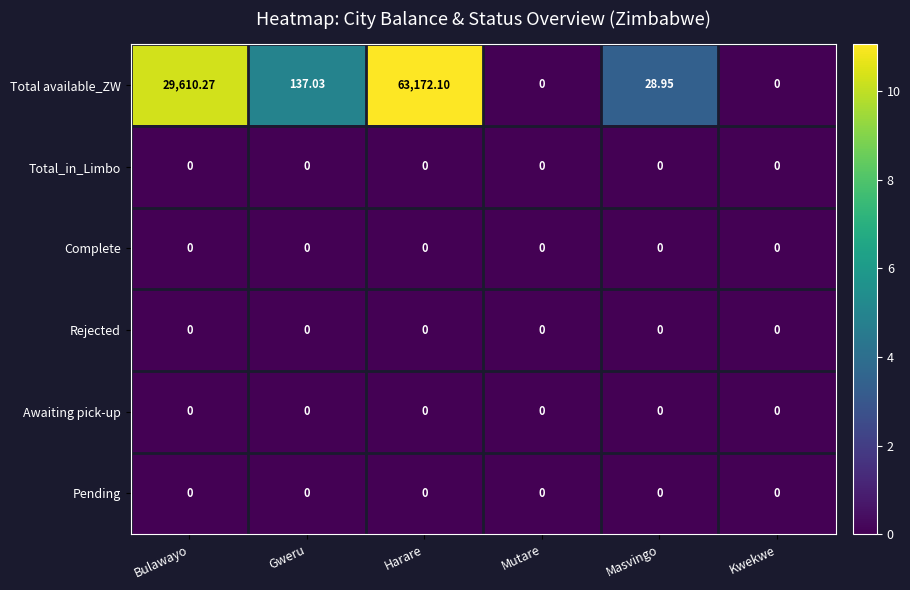

Is the value of Total available_ZW at Gweru greater than the value of Awaiting pick-up at Gweru?

Yes